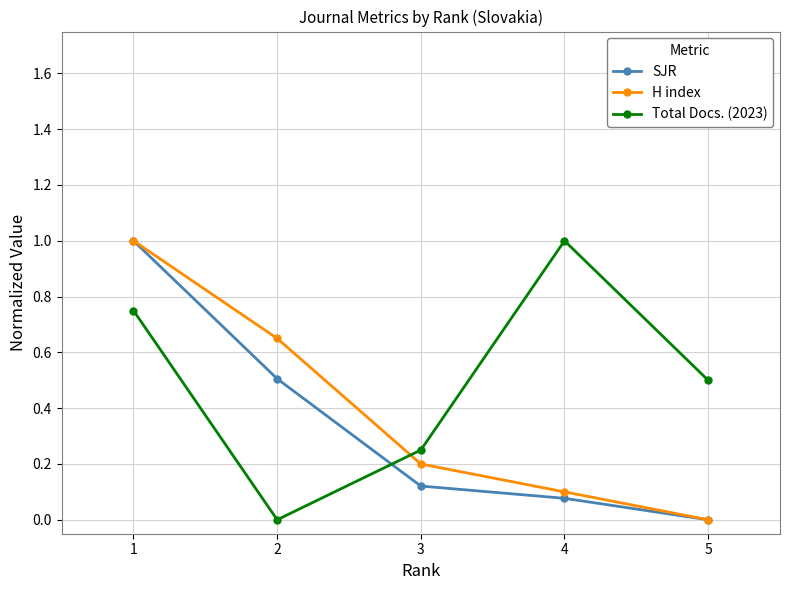

What is the maximum value shown in the chart?

1.0